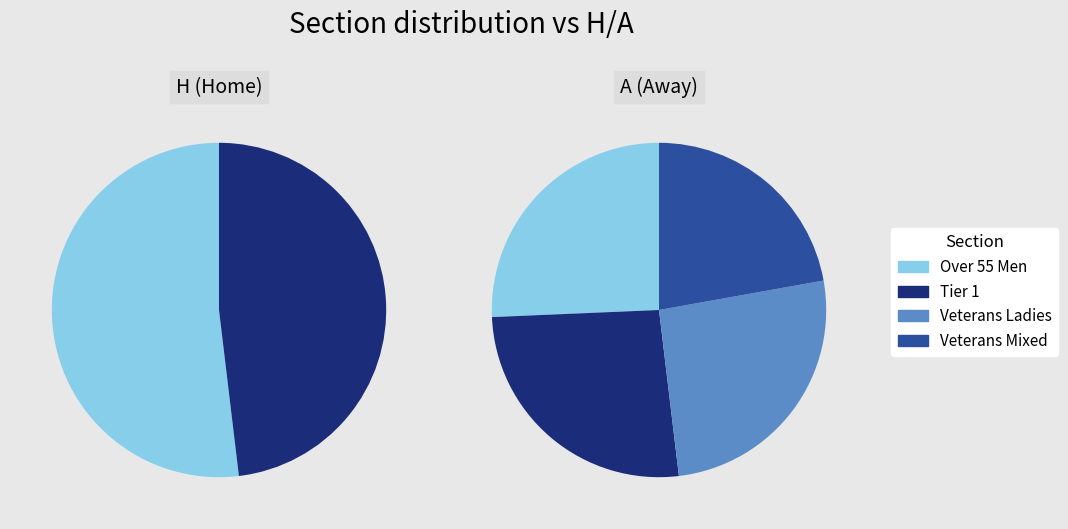

How much of the chart is everything except Veterans Mixed?

77.8%